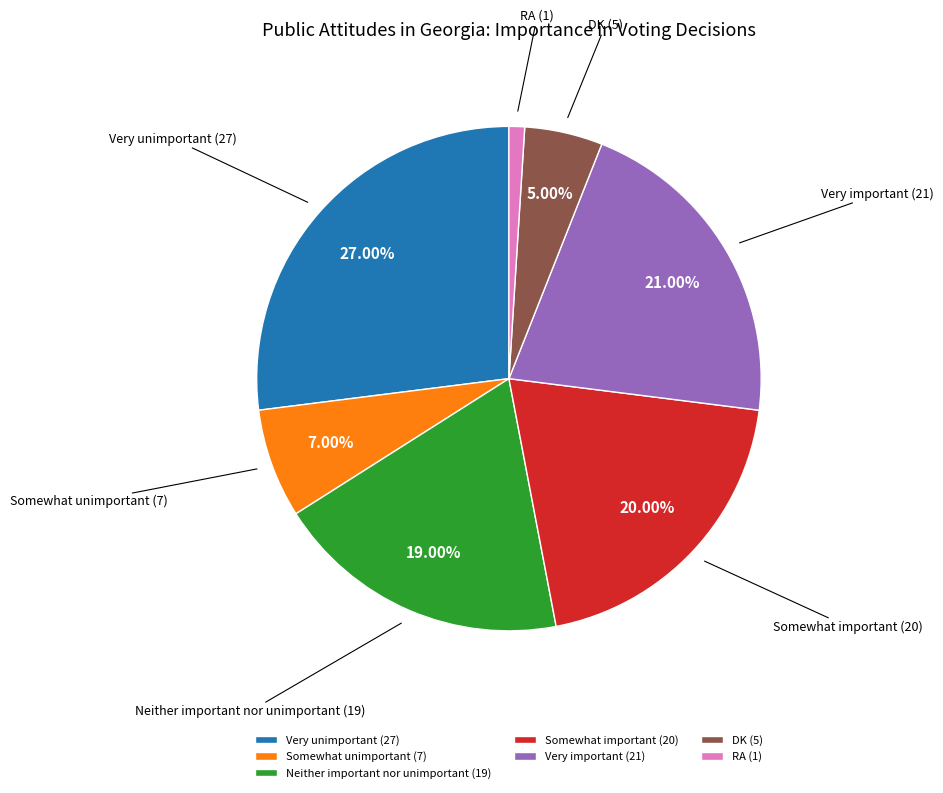

Which category has the biggest portion of the pie?

Very unimportant